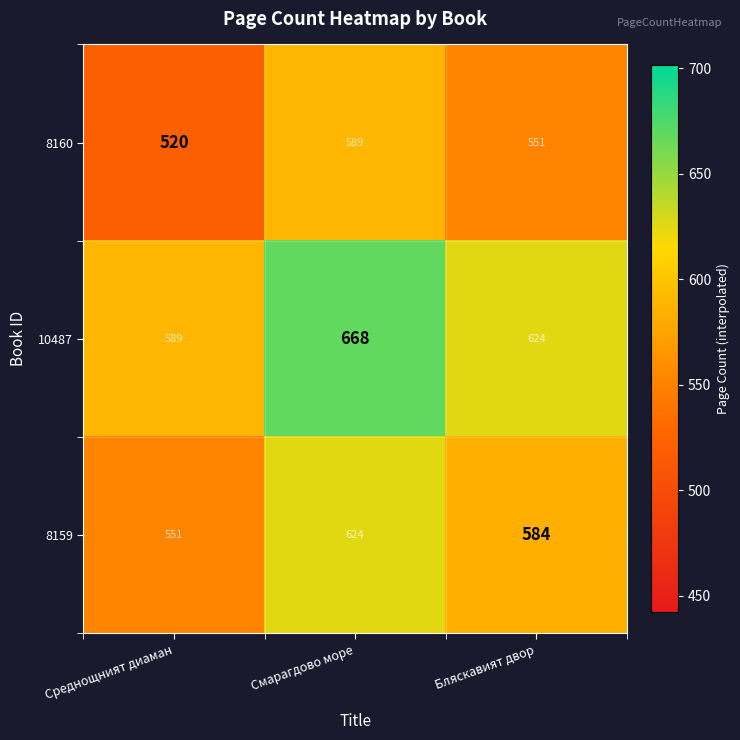

At how many categories does at least one series exceed 598?

2